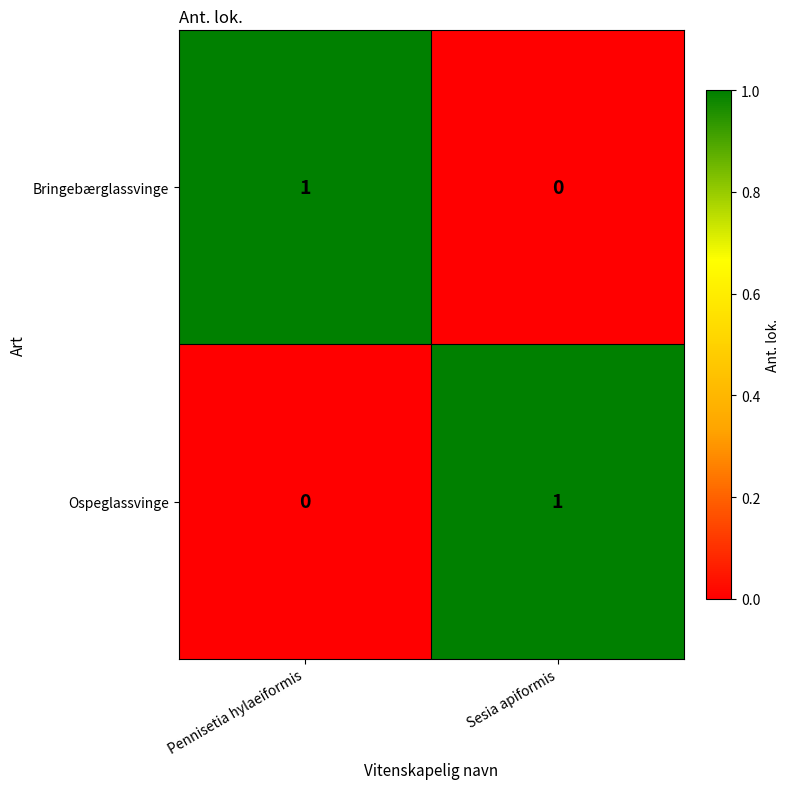

Rank the categories by Ospeglassvinge value from lowest to highest.

Pennisetia hylaeiformis, Sesia apiformis